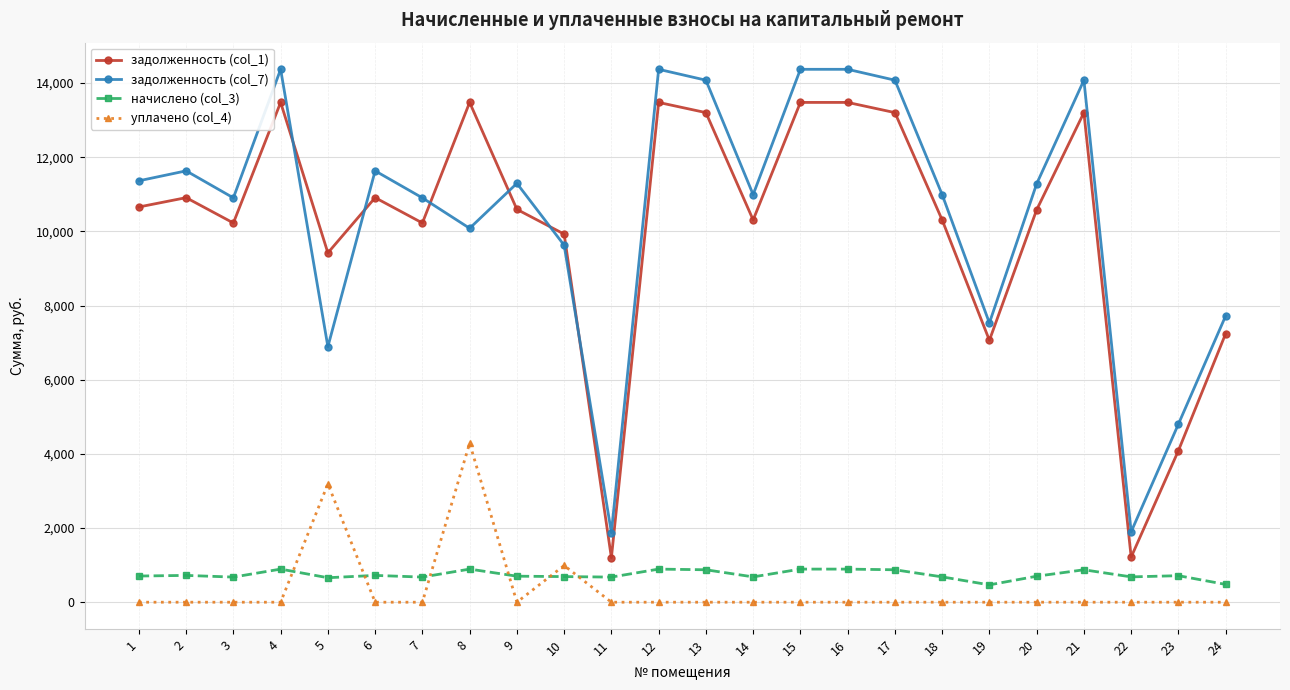

At which label does задолженность (col_7) first exceed 11280?

1